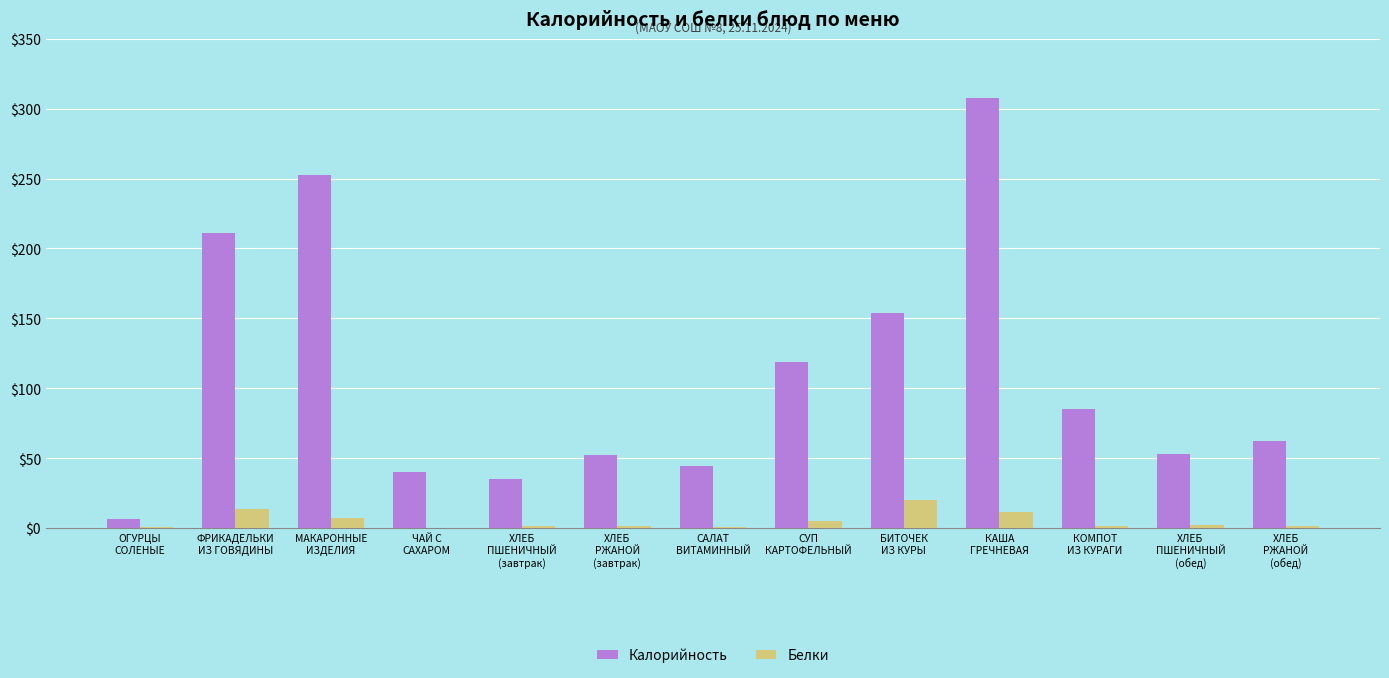

Is the value of Белки at СУП
КАРТОФЕЛЬНЫЙ greater than the value of Калорийность at ХЛЕБ
РЖАНОЙ
(завтрак)?

No